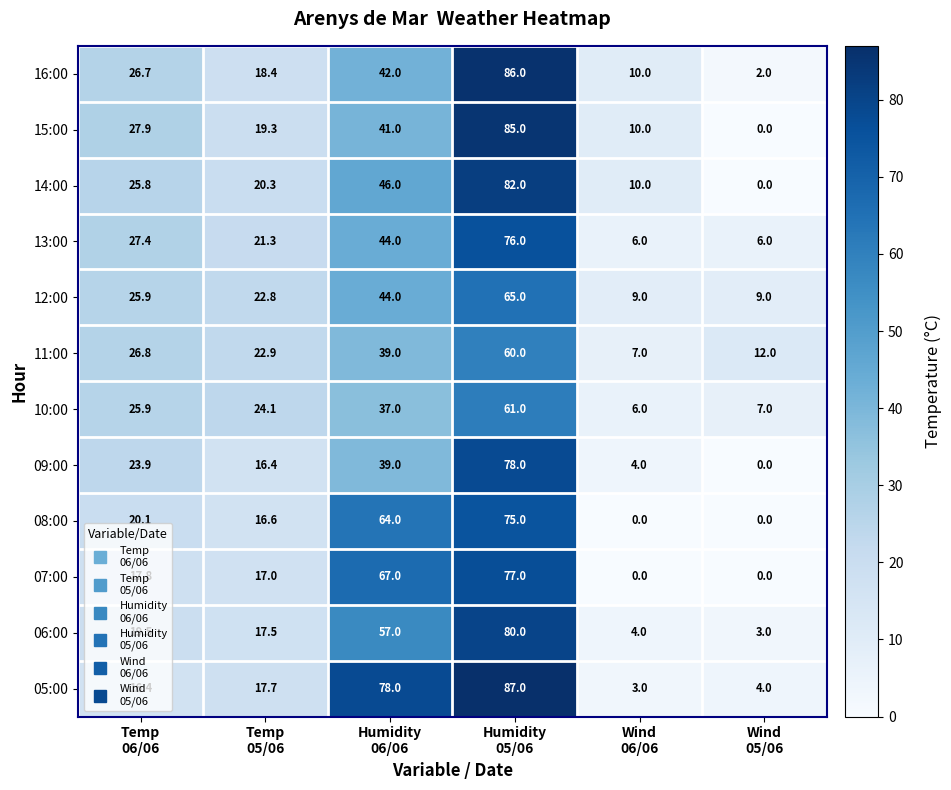

What is the difference between the highest and lowest values at Wind
06/06?

10.0